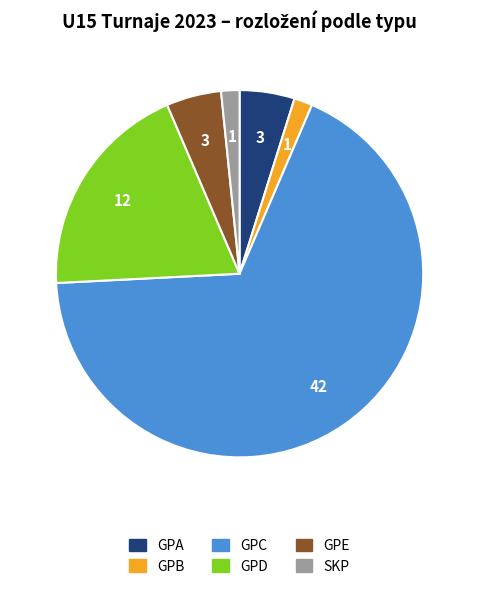

Does any single category account for the majority?

Yes